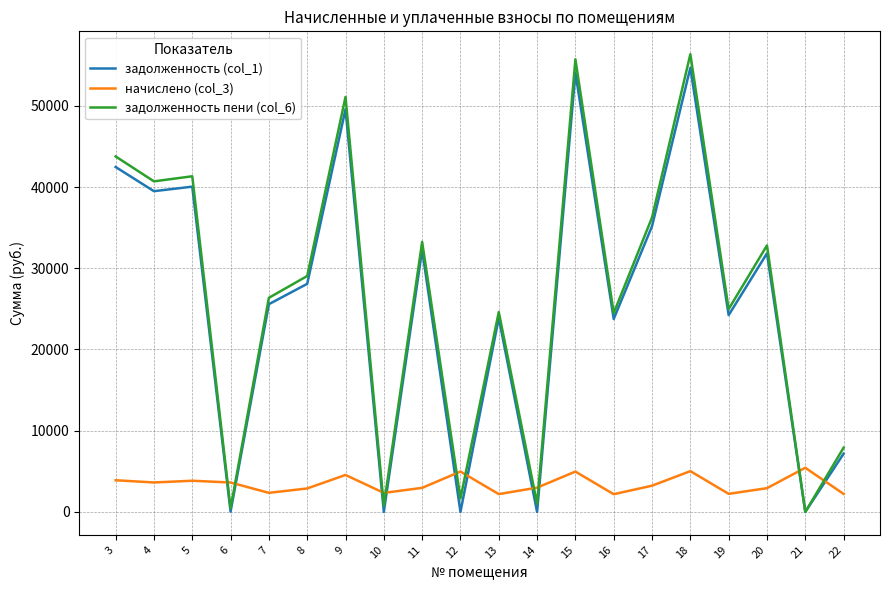

How many lines are shown in the chart?

3